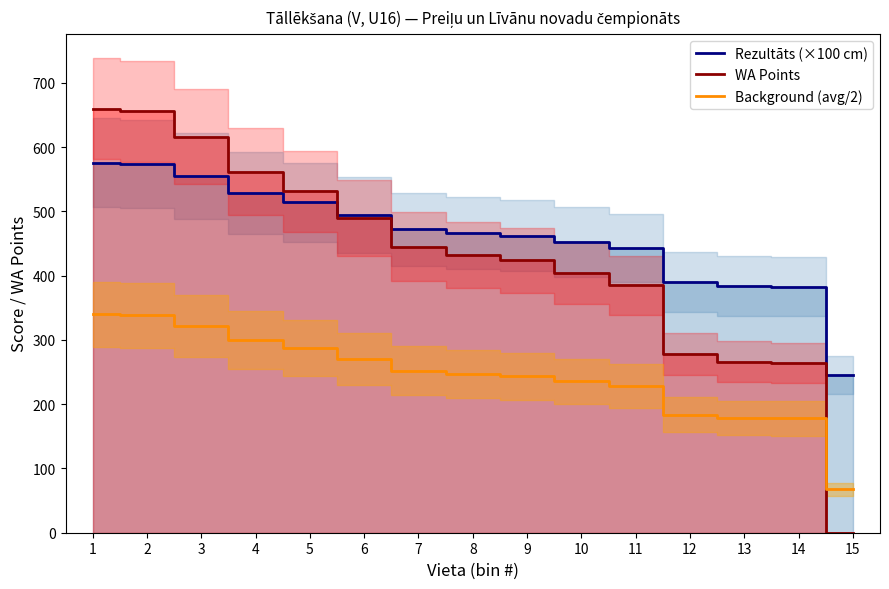

What are all the series names shown in the legend?

Rezultāts (×100 cm), WA Points, Background (avg/2)